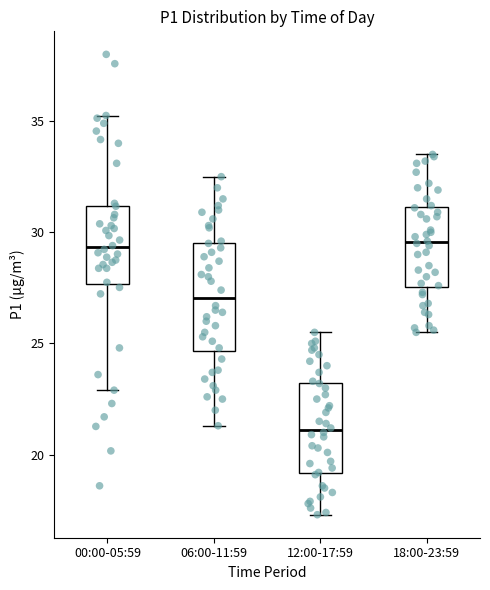

Which box is the tallest, from its lower edge to its upper edge?

06:00-11:59